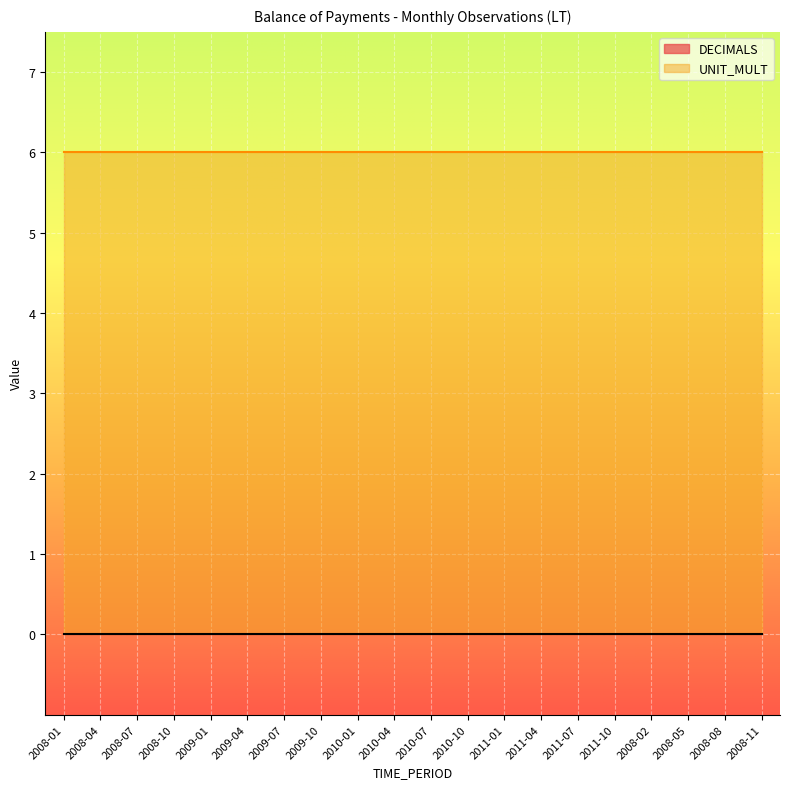

Is it true that UNIT_MULT equals 2 at 2010-04?

False